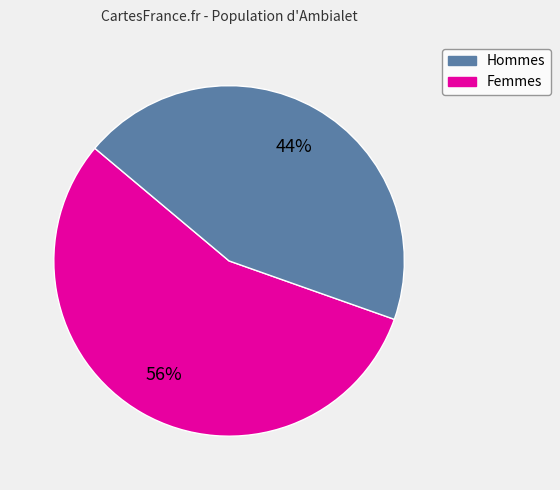

Does any single category account for the majority?

Yes